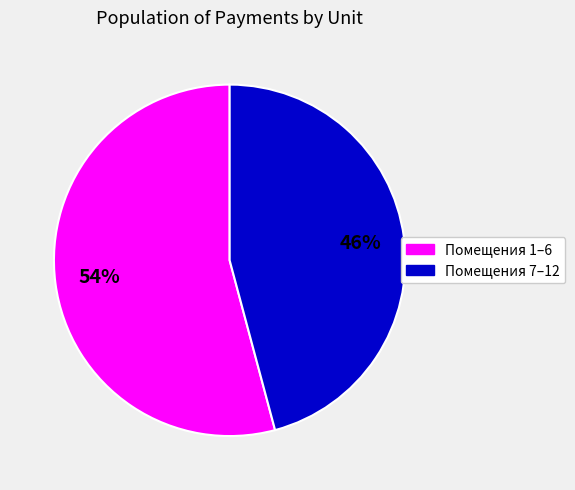

To the nearest percent, what is the difference between the largest and smallest slice percentages?

8%